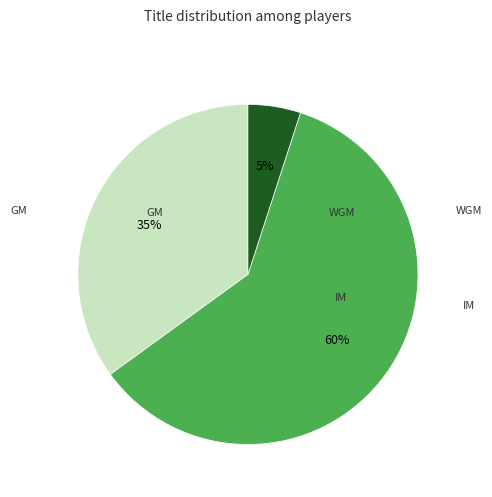

To the nearest percent, what is the average slice percentage?

33%